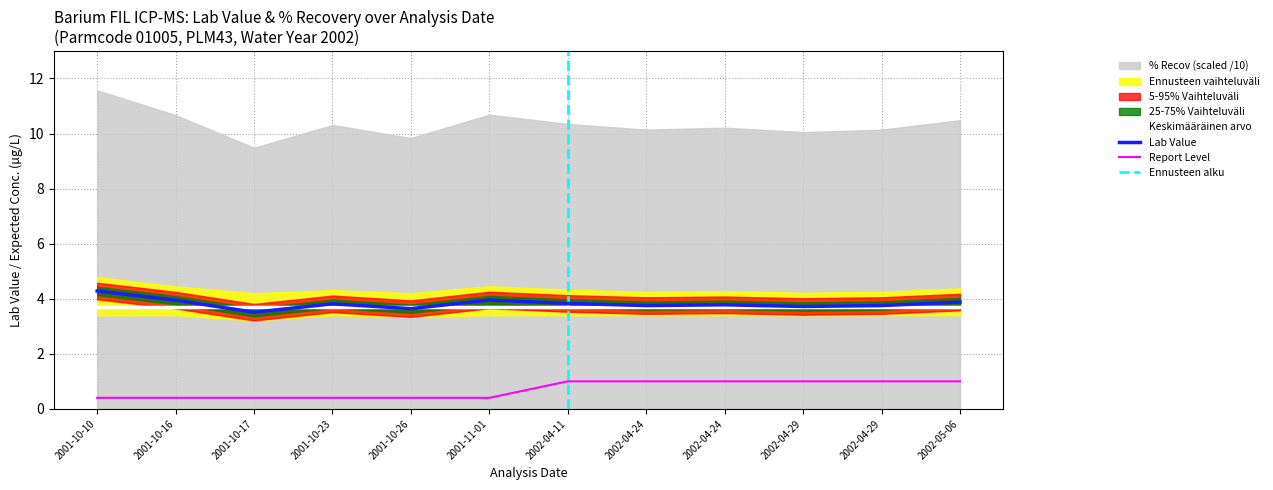

At which label does Lab Value reach its minimum?

2001-10-17